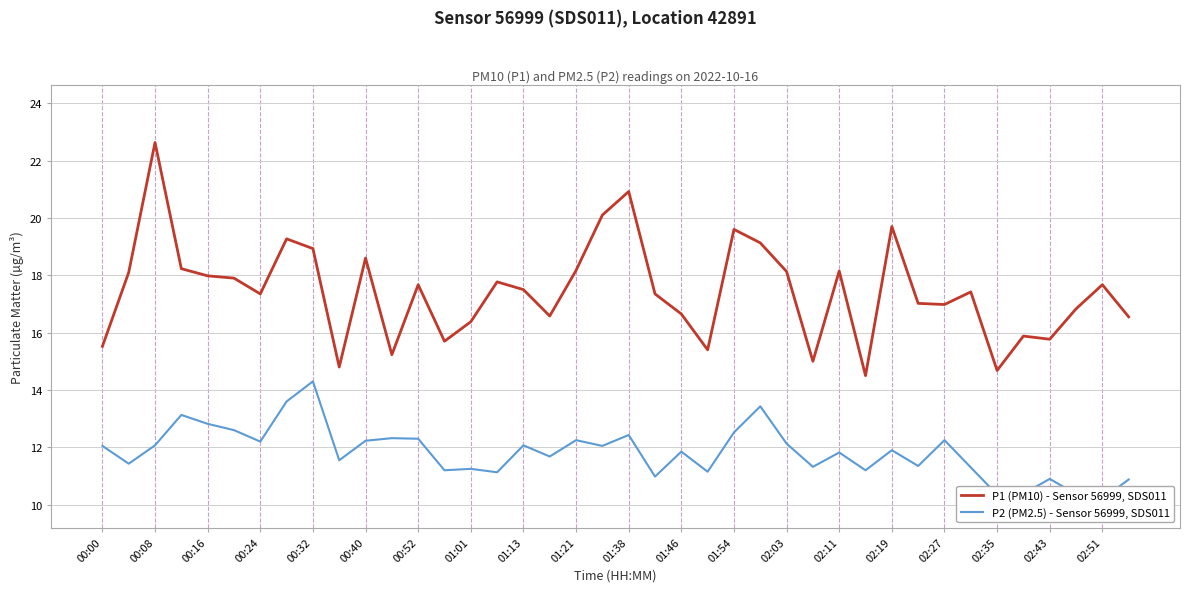

List the series in order of their overall mean, highest first.

P1 (PM10) - Sensor 56999, SDS011, P2 (PM2.5) - Sensor 56999, SDS011